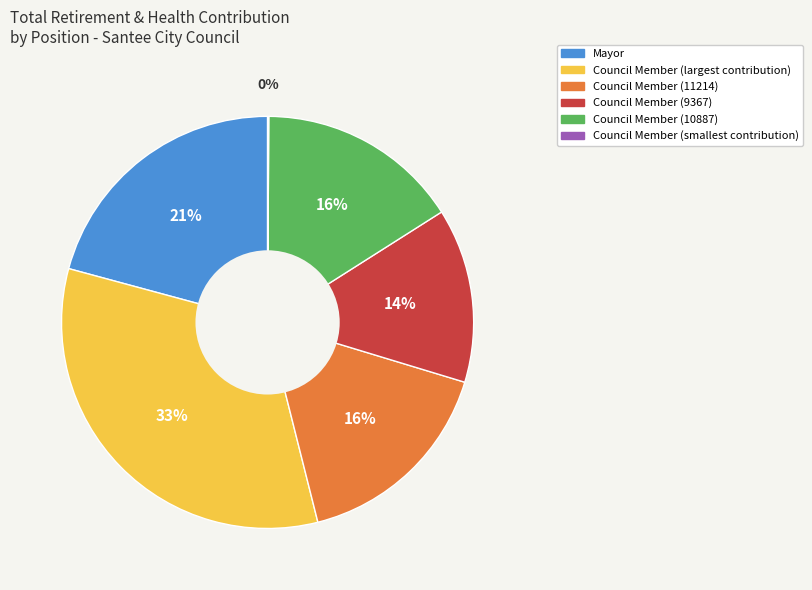

Is there a majority slice in this chart?

No